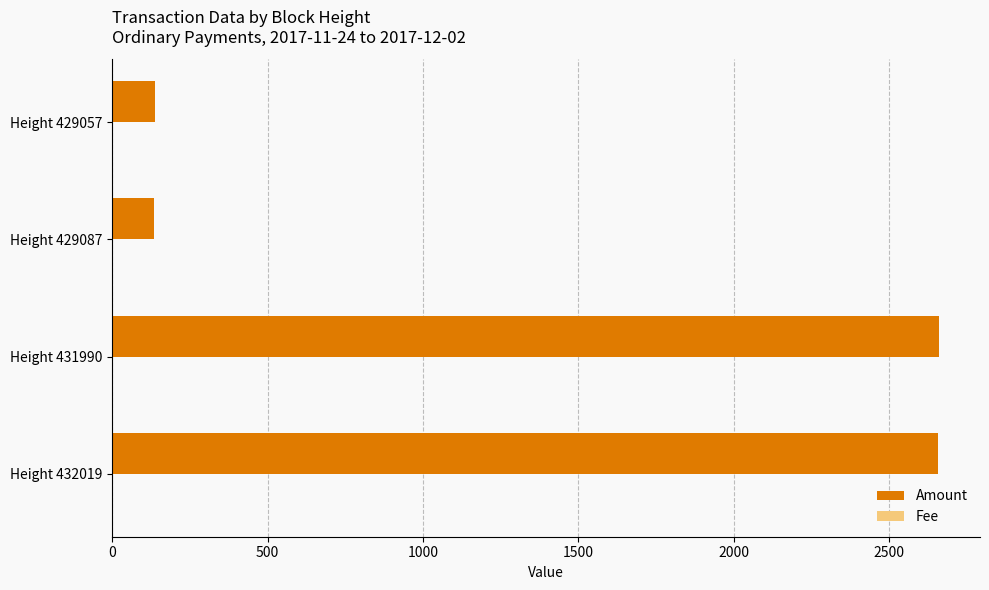

Which series has the largest total across all categories?

Amount